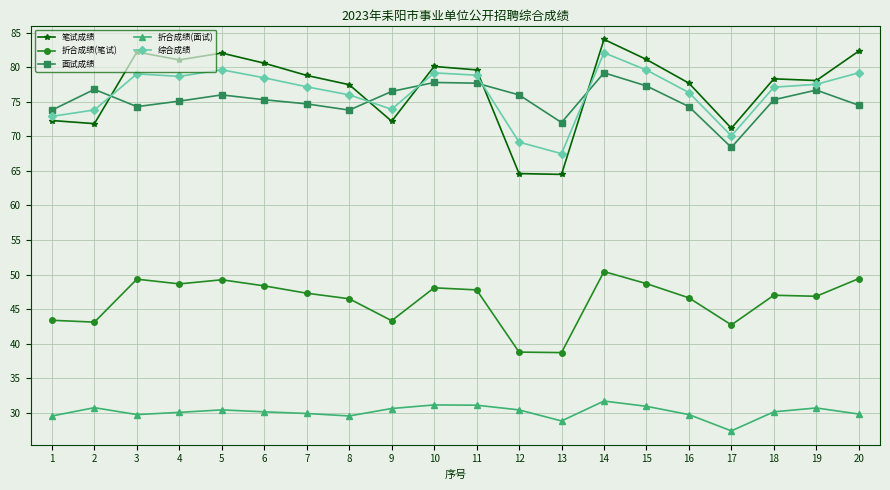

How many distinct data groups are displayed?

5